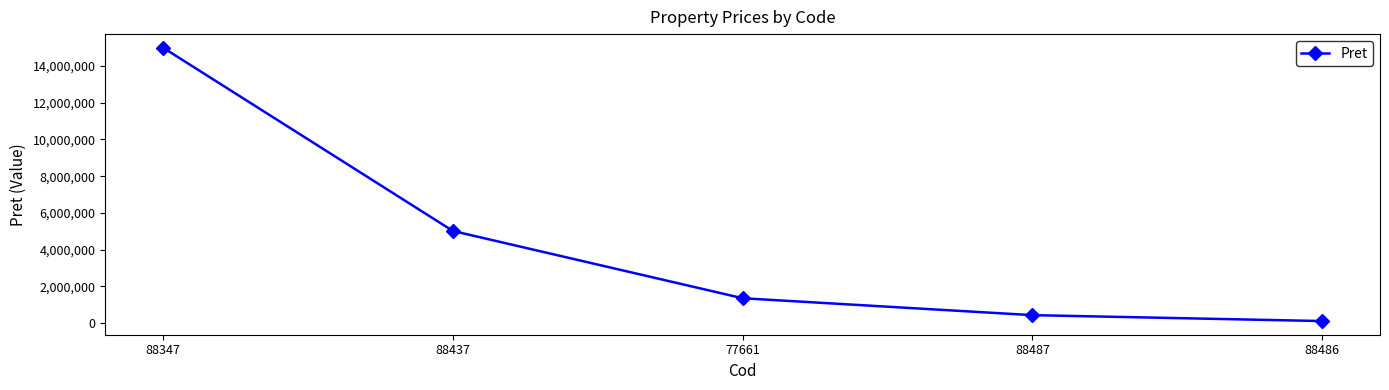

Read the value at 88487.

422300.0